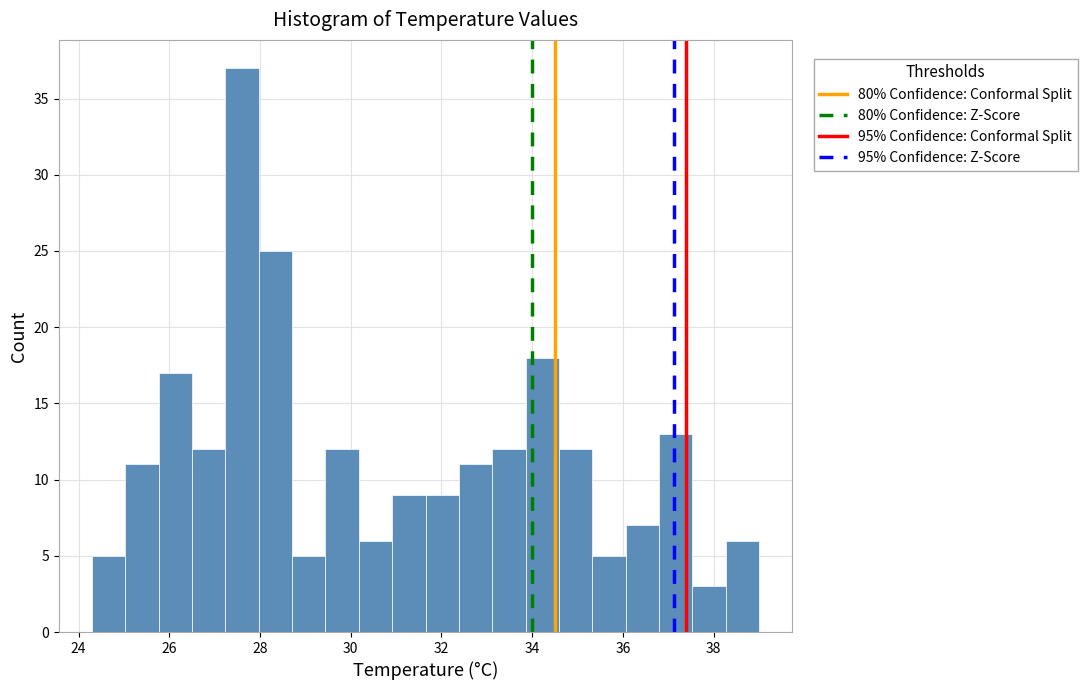

Around what value on the x-axis is the tallest bar? Give the approximate position of its centre, as read against the axis.

27.6